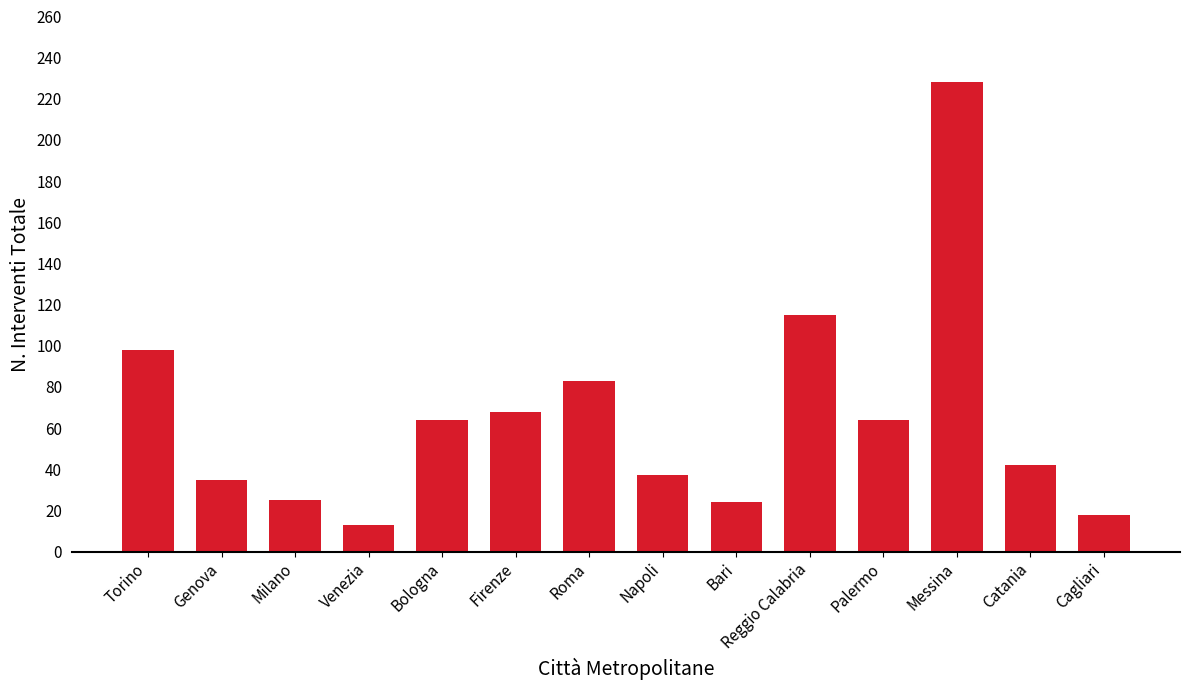

What is the sum of the values at Messina and Roma?

311